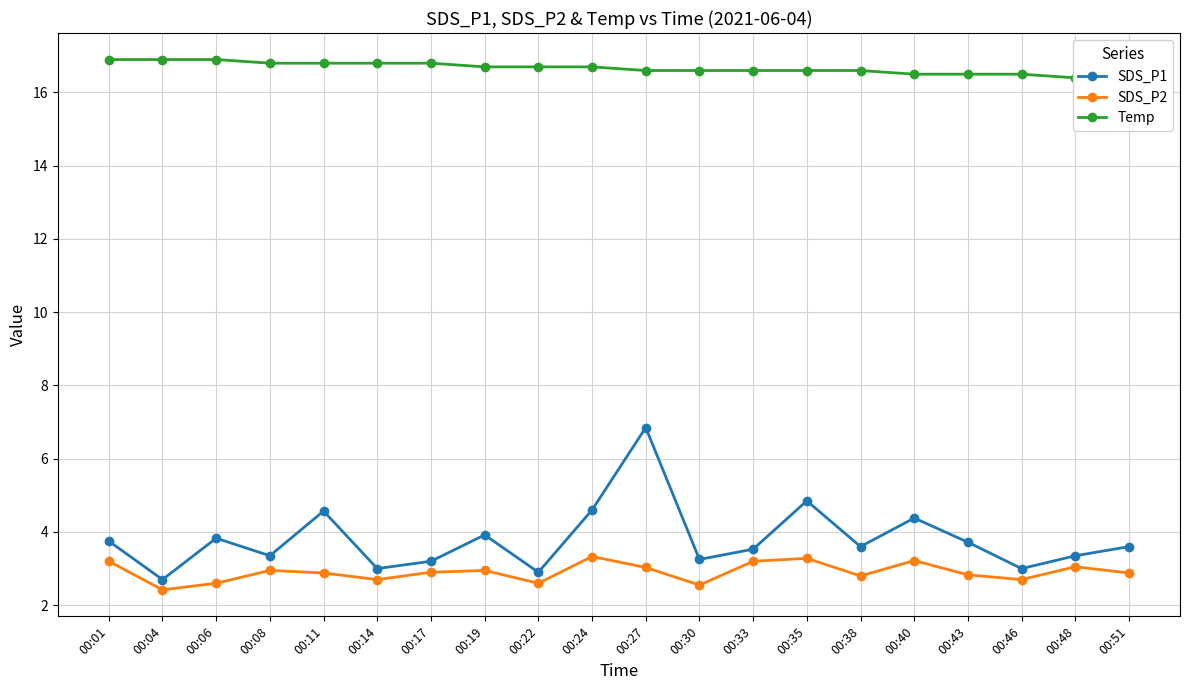

At how many categories does at least one series exceed 8?

20